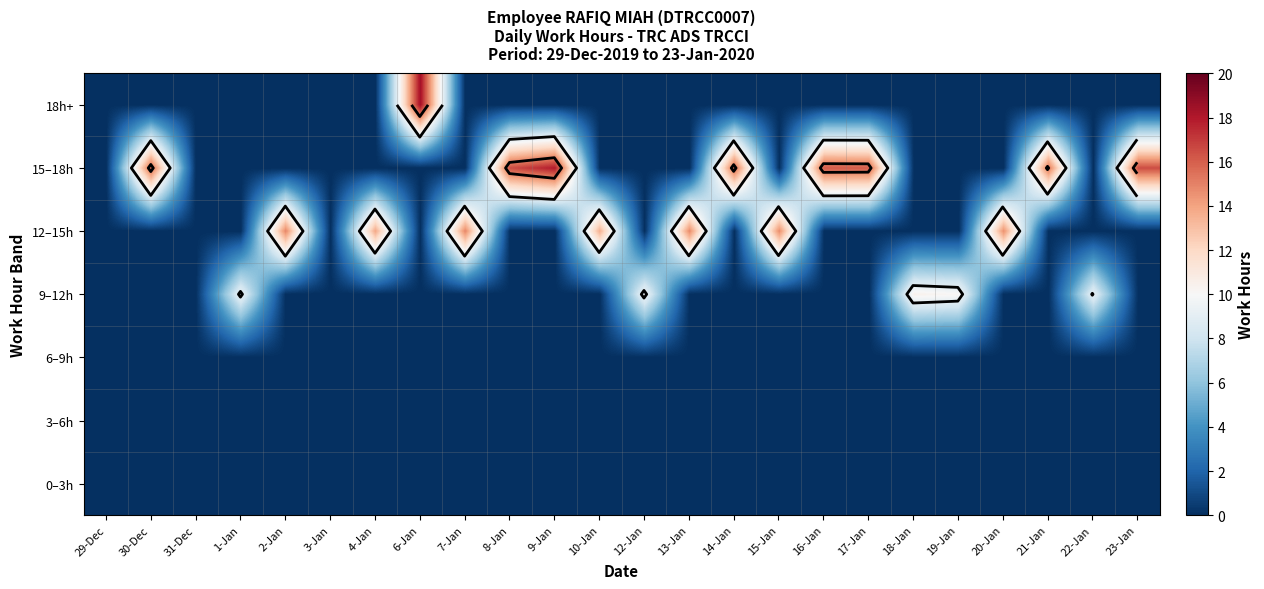

How many values in the 9–12h series exceed 0?

5